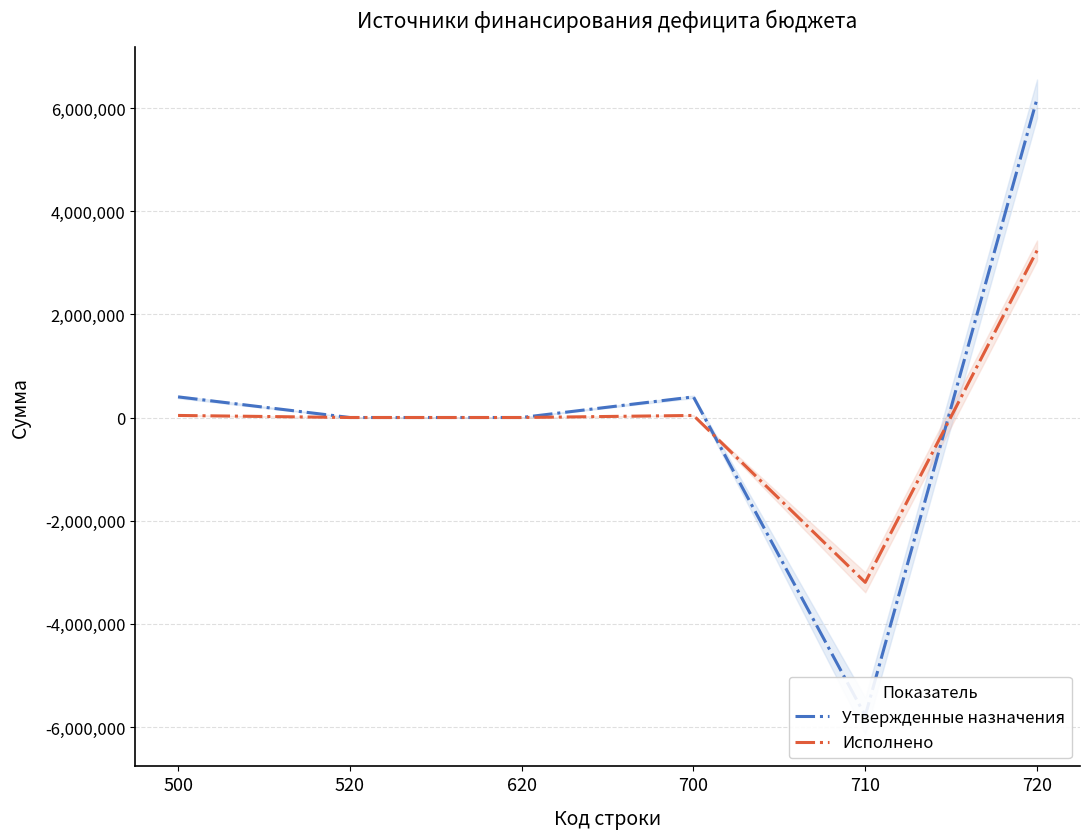

What are all the series names shown in the legend?

Утвержденные назначения, Исполнено